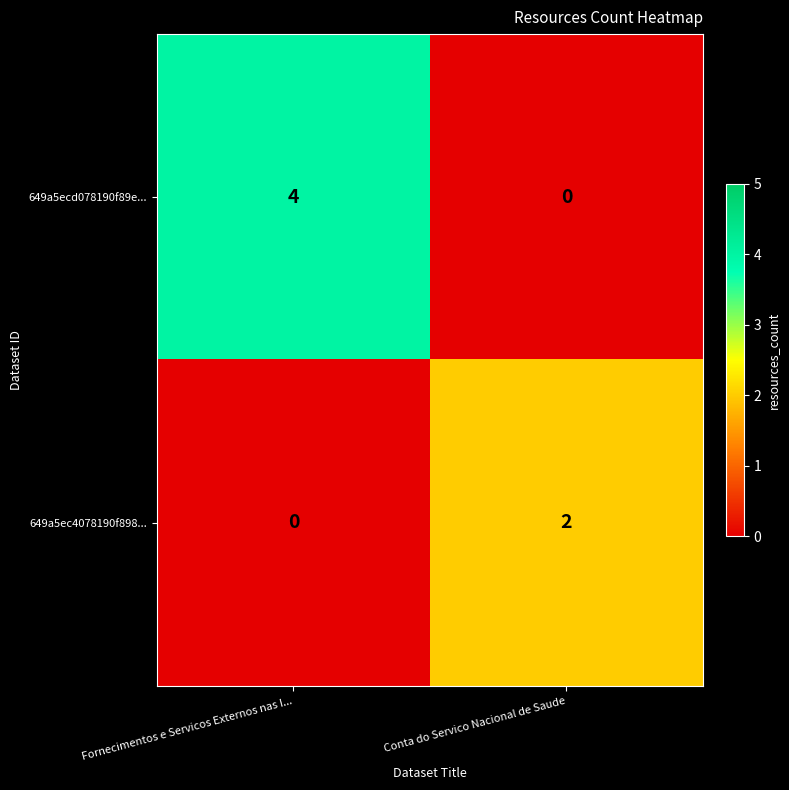

What is the sum of all 649a5ecd078190f89e... values?

4